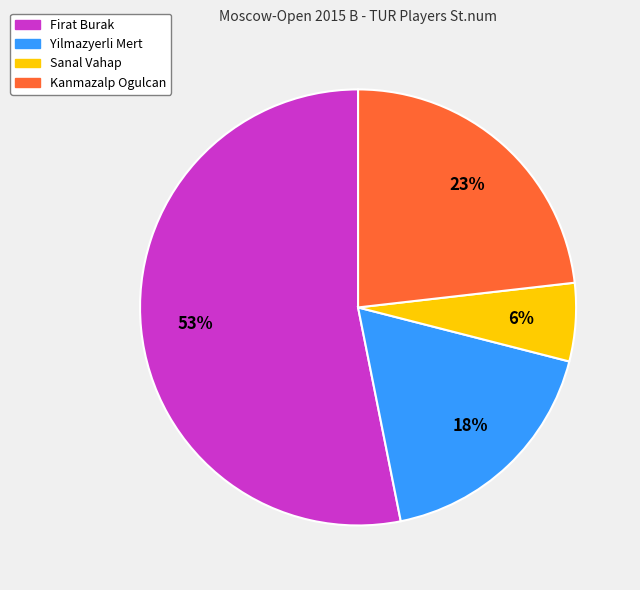

Count the number of slices in the pie.

4